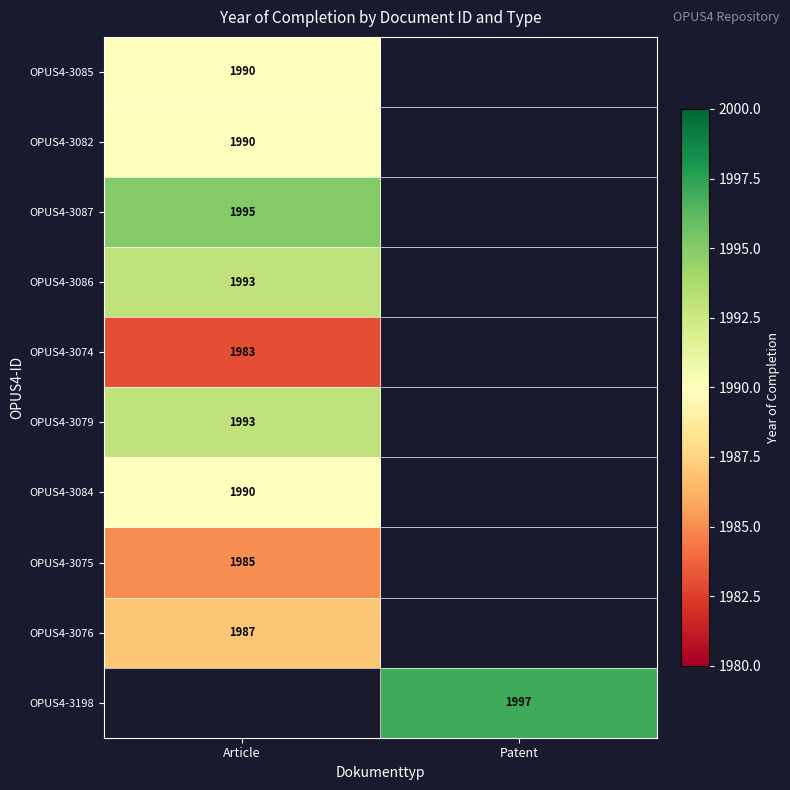

Is it true that OPUS4-3079 equals 2828 at Article?

False